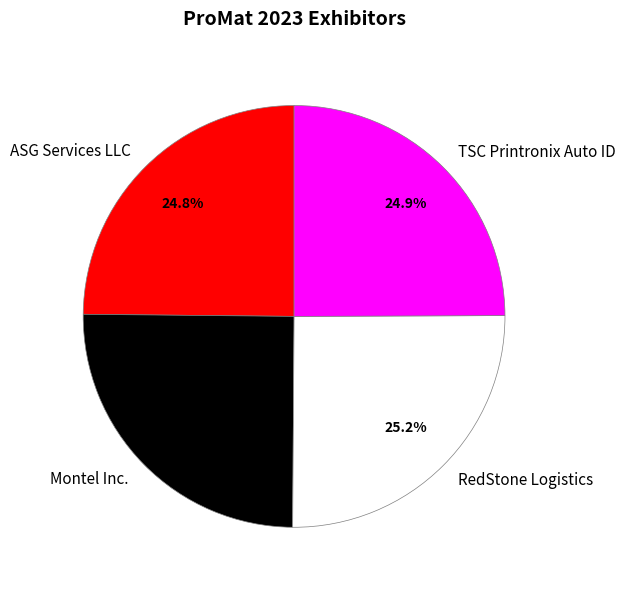

Is it true that ASG Services LLC is 33% of the pie?

False